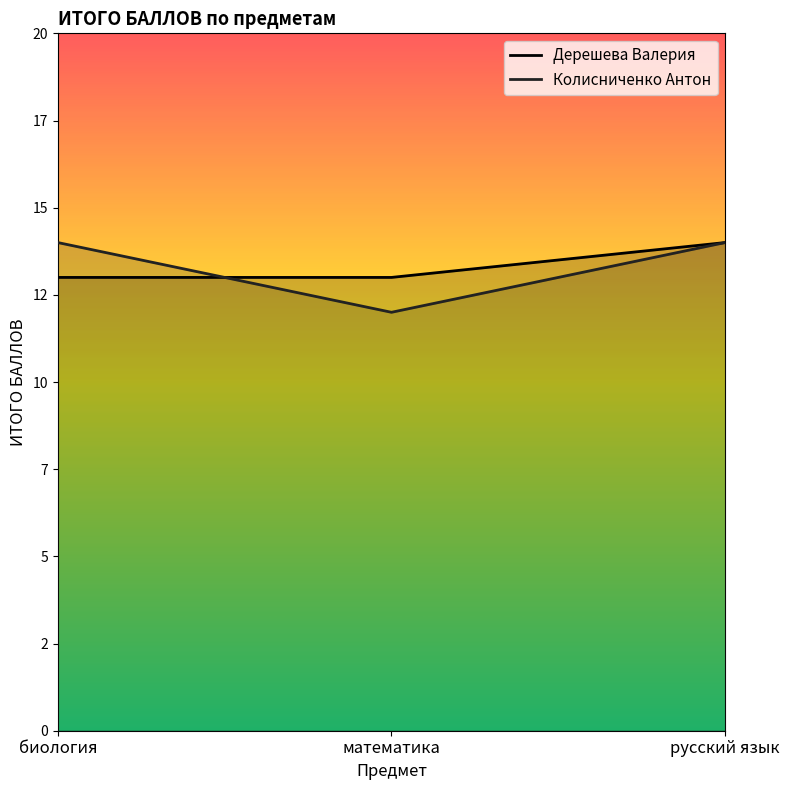

At which category is the sum across all series the highest?

русский язык